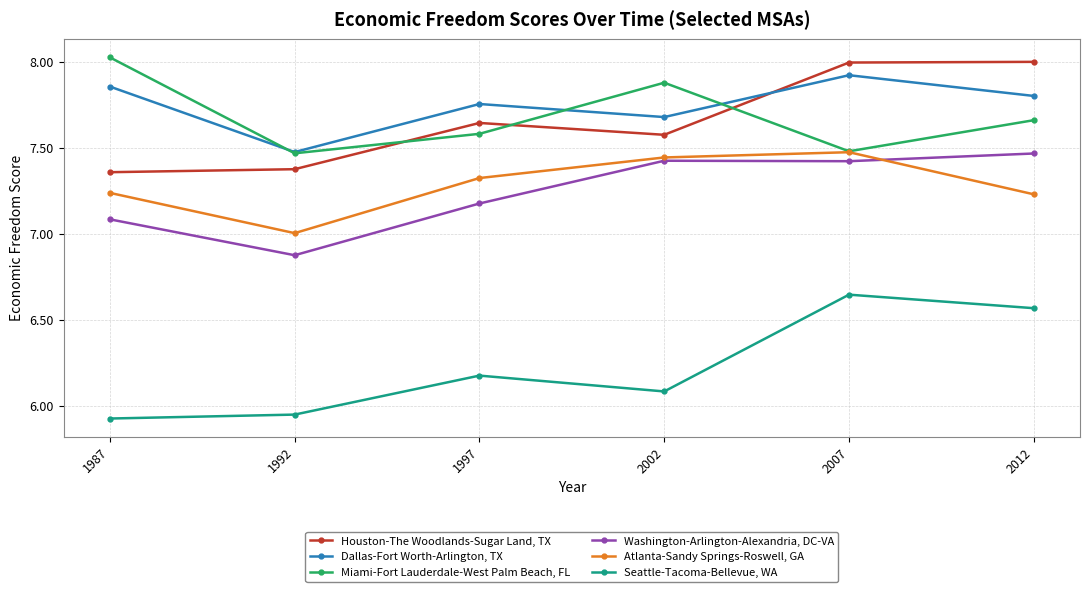

Is the value of Houston-The Woodlands-Sugar Land, TX at 2012 greater than the value of Washington-Arlington-Alexandria, DC-VA at 2012?

Yes